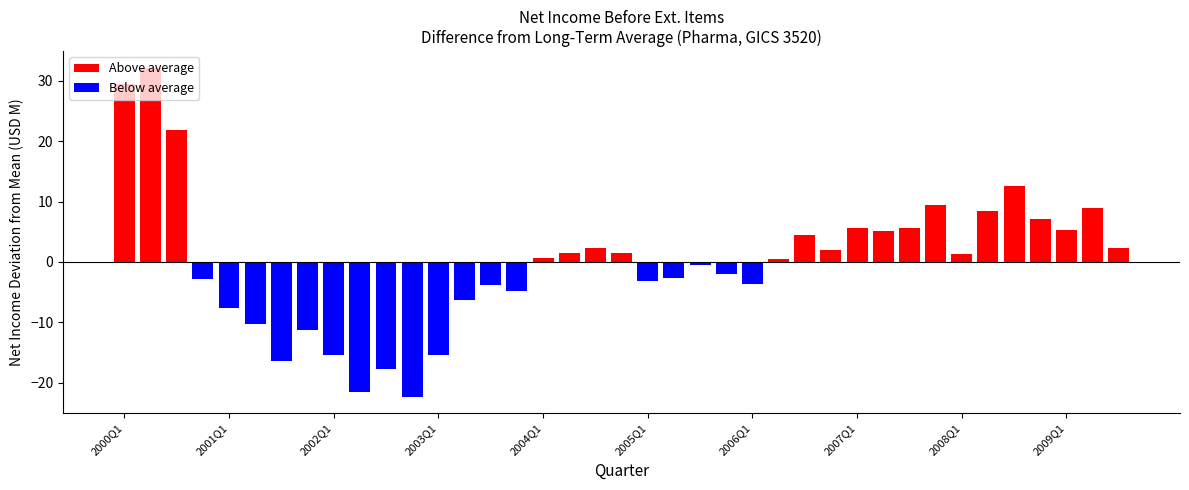

Rank the categories by value from highest to lowest.

2000Q2, 2000Q1, 2000Q3, 2008Q3, 2007Q4, 2009Q2, 2008Q2, 2008Q4, 2007Q1, 2007Q3, 2009Q1, 2007Q2, 2006Q3, 2009Q3, 2004Q3, 2006Q4, 2004Q4, 2004Q2, 2008Q1, 2004Q1, 2006Q2, 2005Q3, 2005Q4, 2005Q2, 2000Q4, 2005Q1, 2006Q1, 2003Q3, 2003Q4, 2003Q2, 2001Q1, 2001Q2, 2001Q4, 2002Q1, 2003Q1, 2001Q3, 2002Q3, 2002Q2, 2002Q4